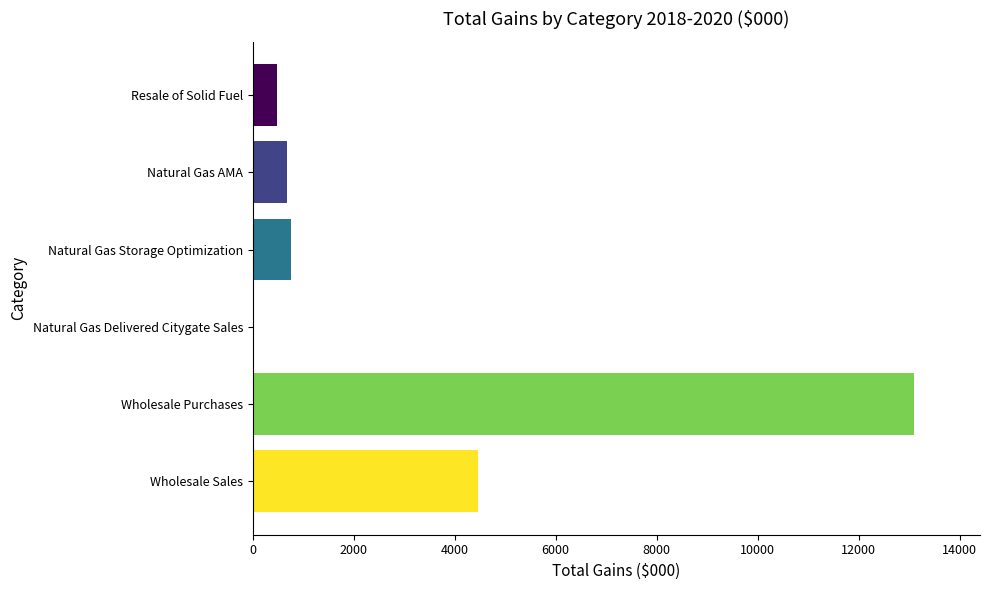

How many distinct data groups are displayed?

1